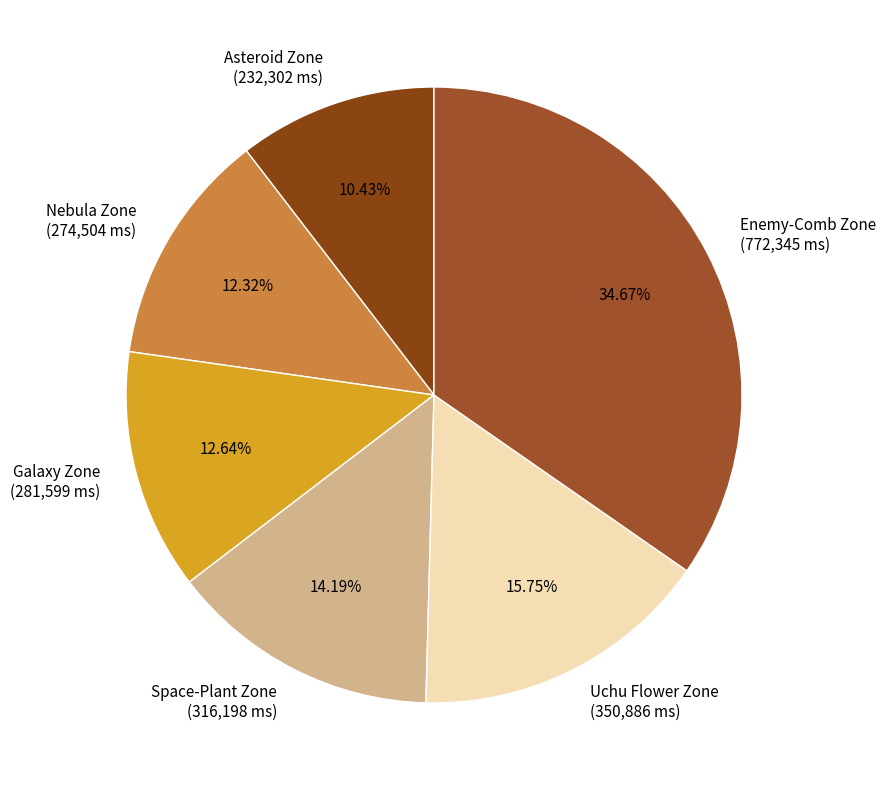

To the nearest percent, what portion does Uchu Flower Zone represent?

16%